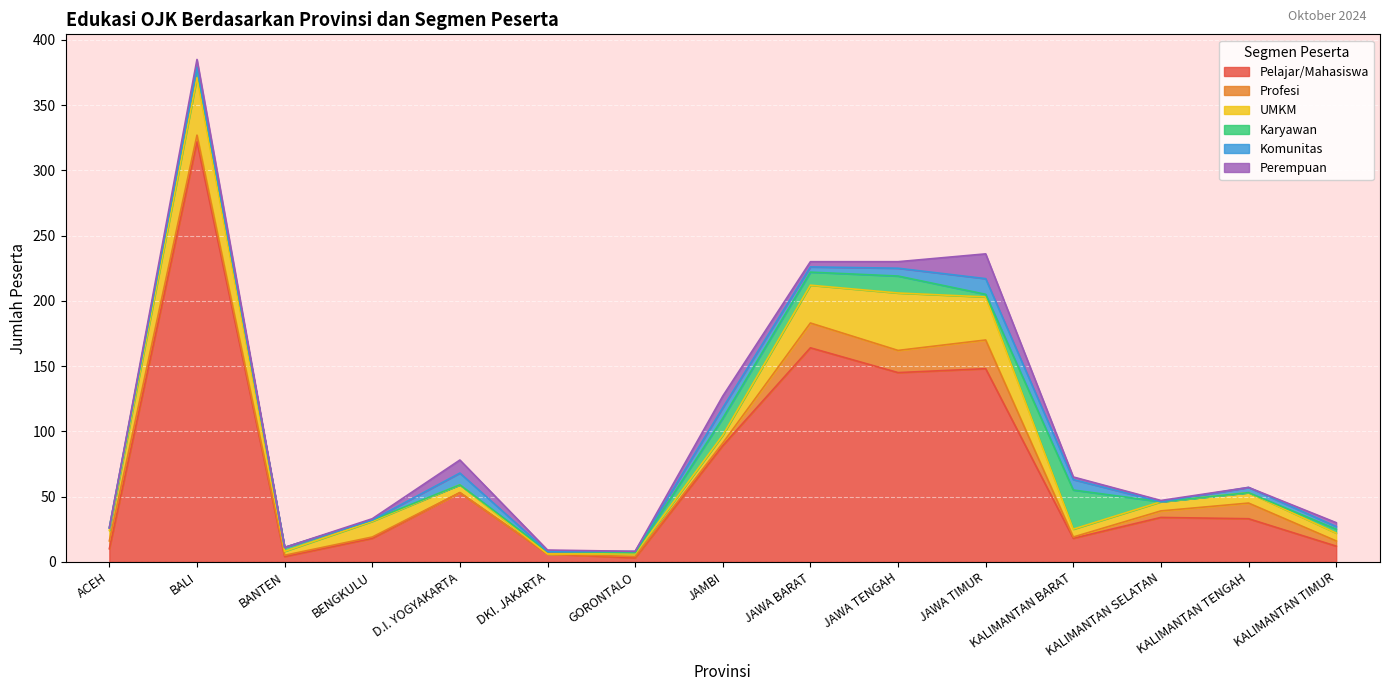

How many positive values does the Perempuan series have?

11